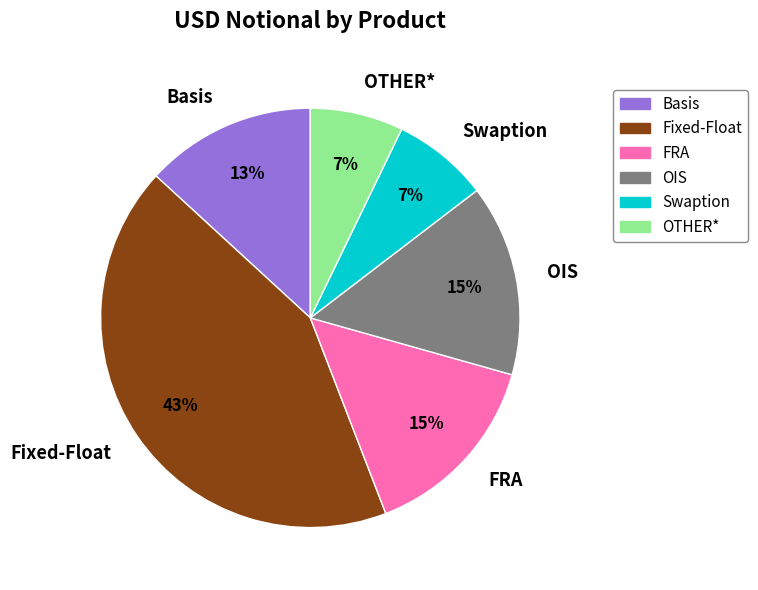

True or false: OTHER* accounts for 7% of the total.

True